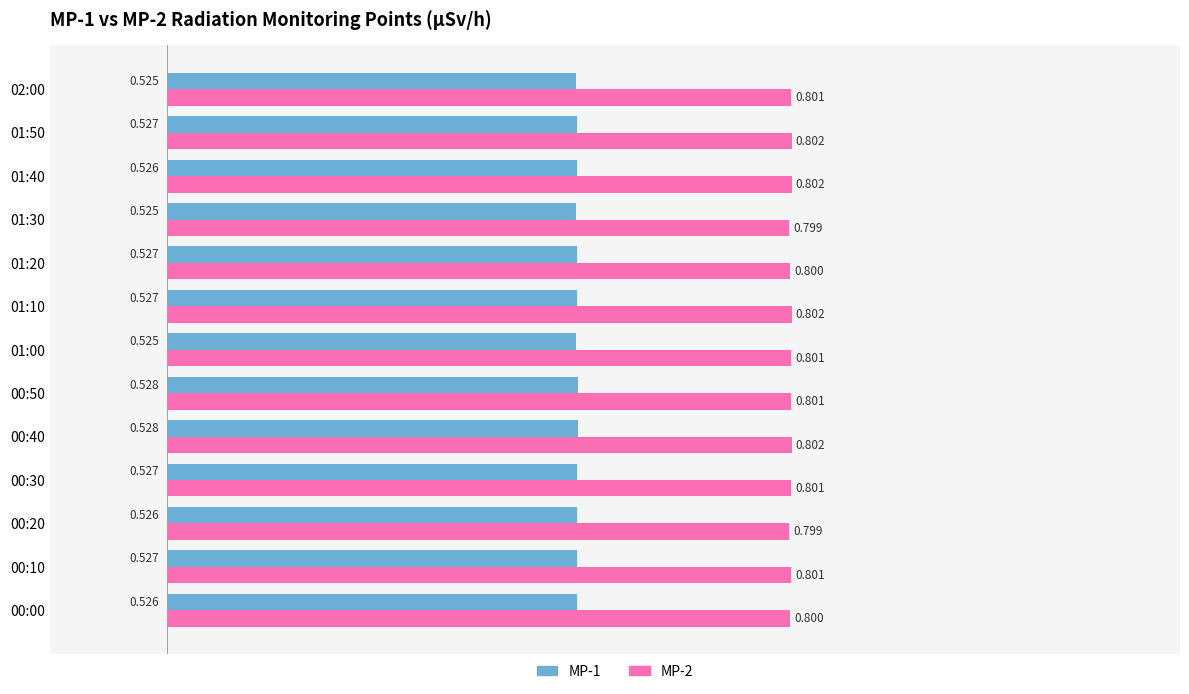

What are all the series names shown in the legend?

MP-1, MP-2